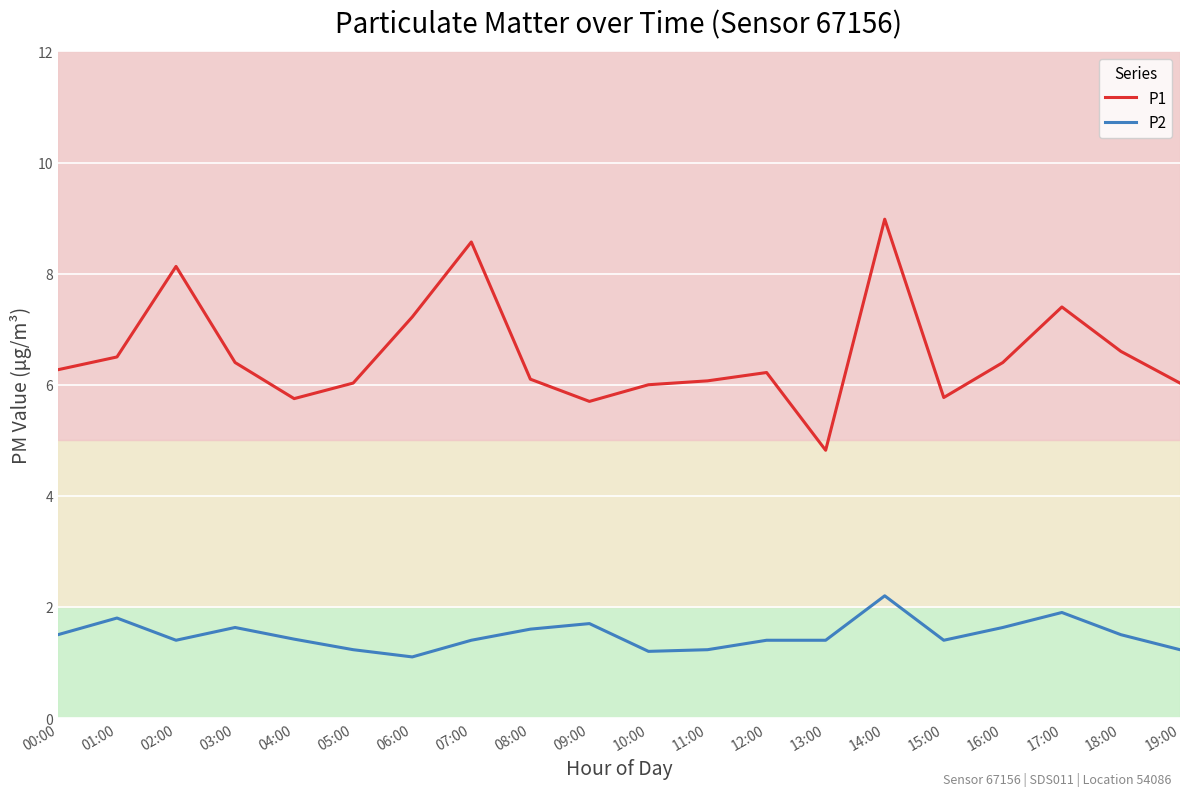

The value of P2 at 06:00 is 1.1. True or false?

True